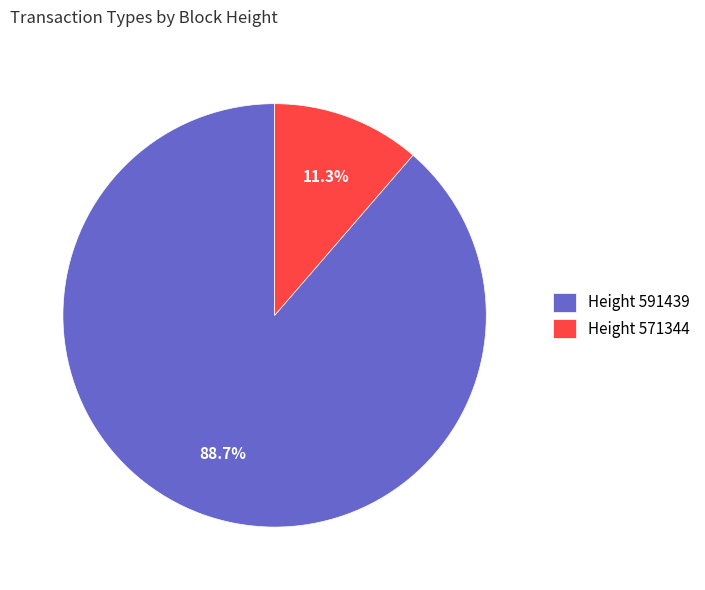

Is there any slice that represents more than half of the pie?

Yes